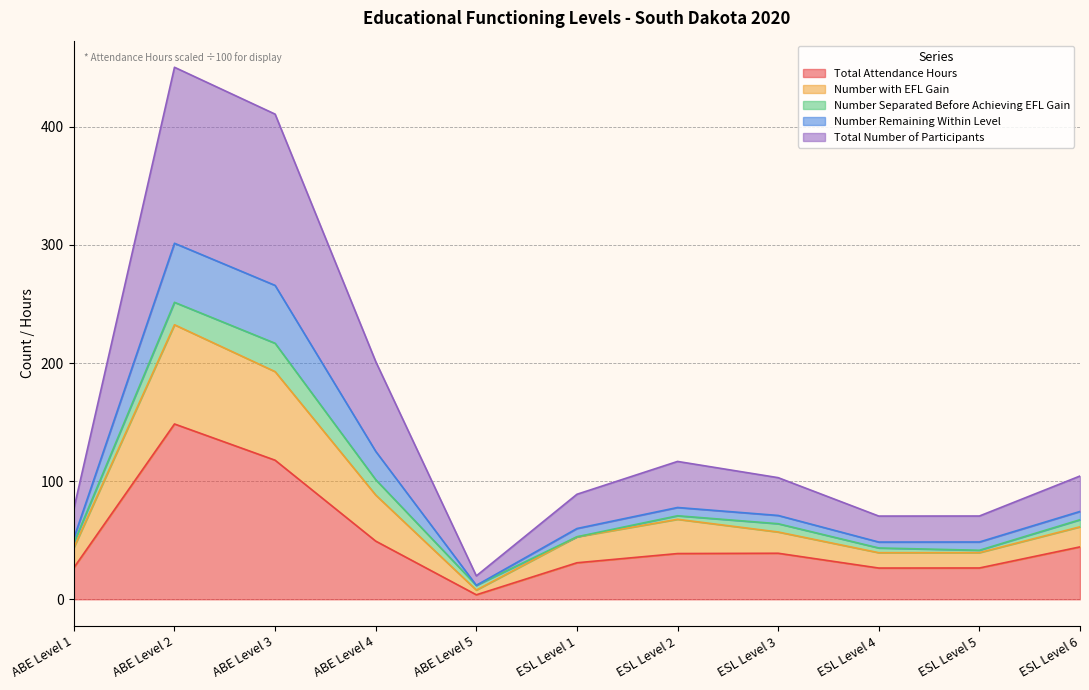

At which label does Total Attendance Hours reach its peak?

ABE Level 2